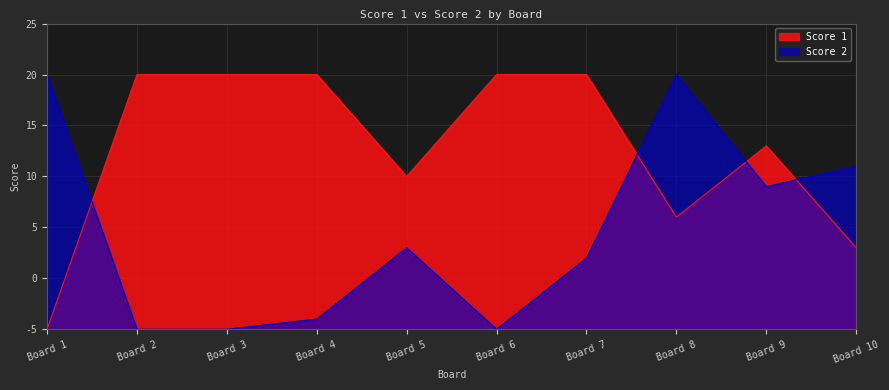

At which label does Score 2 first exceed 8?

Board 1